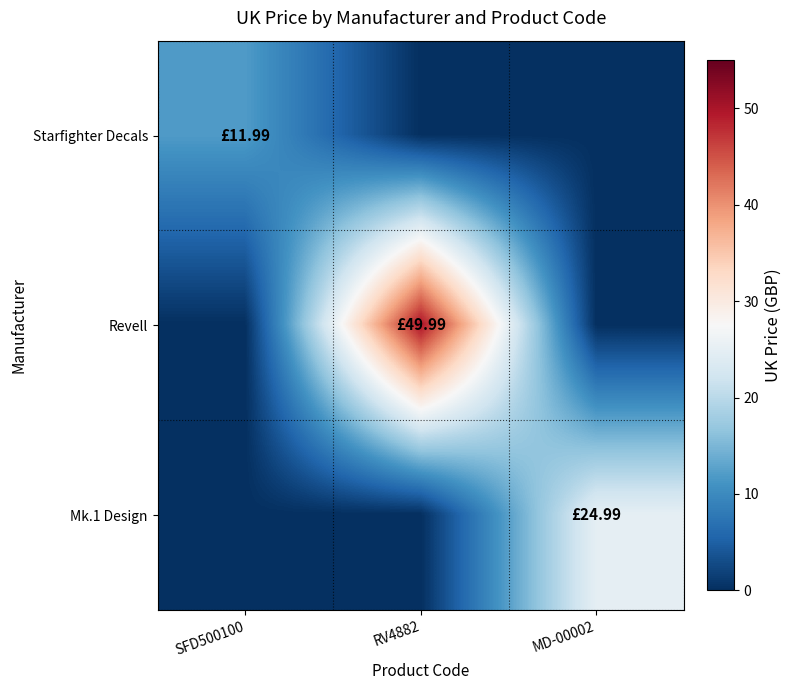

Which series has the widest spread of values?

Revell